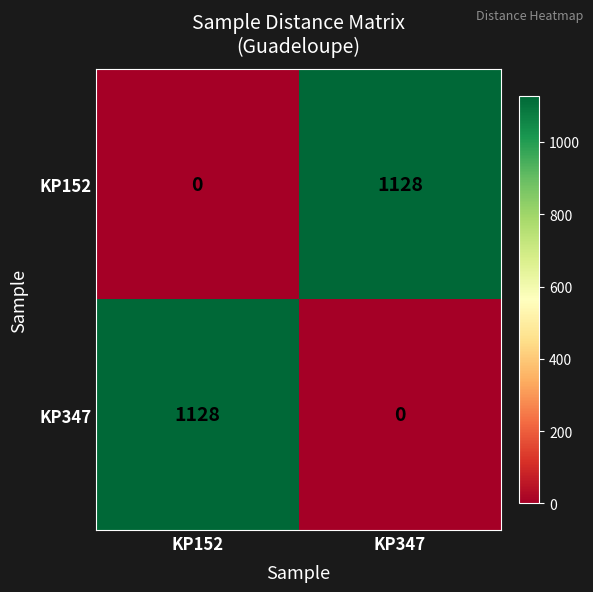

What is the maximum value for KP152?

1128